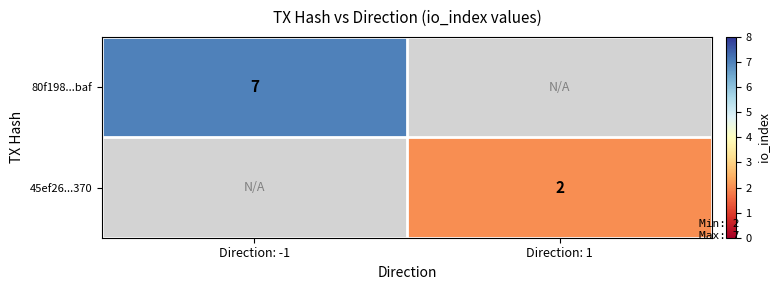

The 45ef26...370 series shows 3 at Direction: 1. True or false?

False